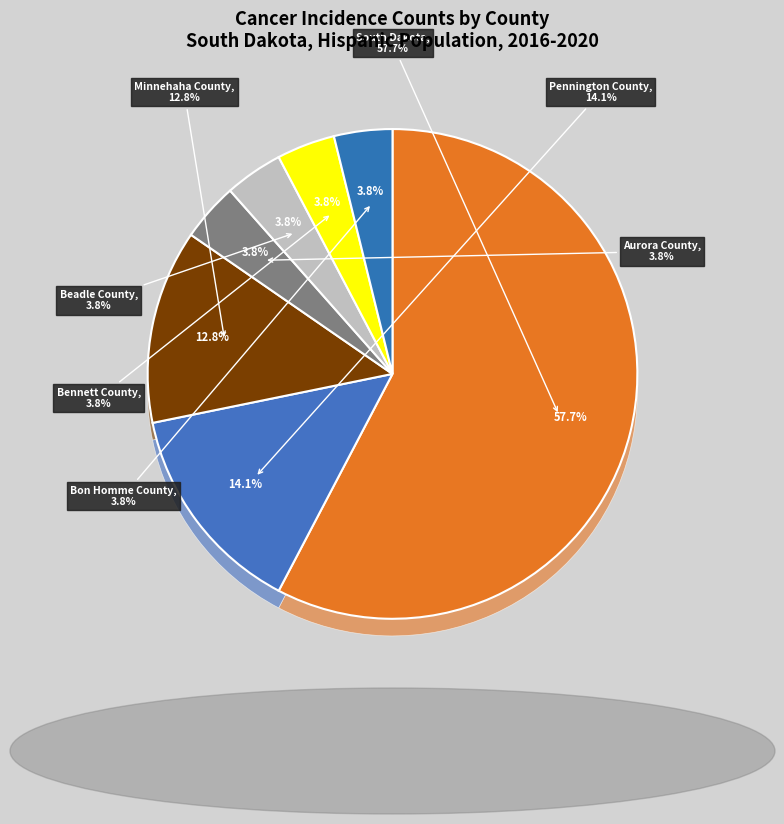

Approximately how many times larger is the value at Bon Homme County compared to Bennett County?

1.0